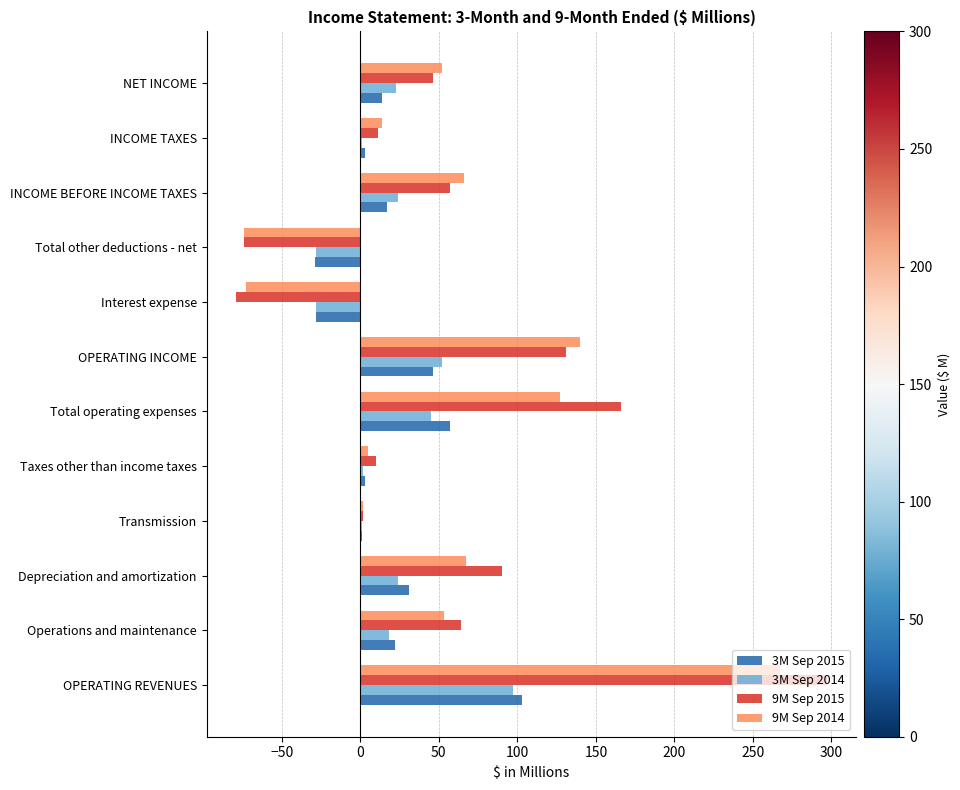

True or false: 3M Sep 2014 has a value of -28 at Total other deductions - net.

True